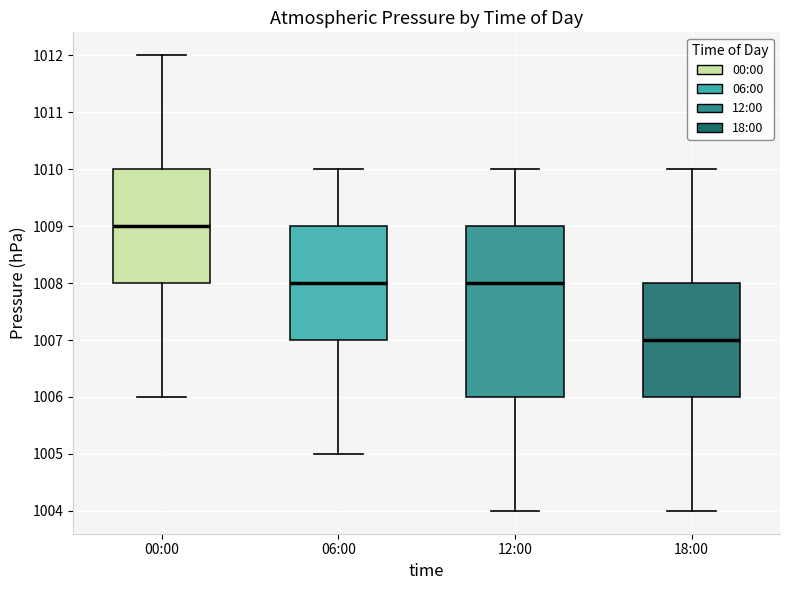

Reading left to right, read every box against the y-axis: the position of its median line, the range the box covers, and the ends of its whiskers. The values are not printed on the chart, so give them approximately, as read against the axis.

00:00: median 1009, box 1008 to 1010, whiskers 1006 to 1012
06:00: median 1008, box 1007 to 1009, whiskers 1005 to 1010
12:00: median 1008, box 1006 to 1009, whiskers 1004 to 1010
18:00: median 1007, box 1006 to 1008, whiskers 1004 to 1010